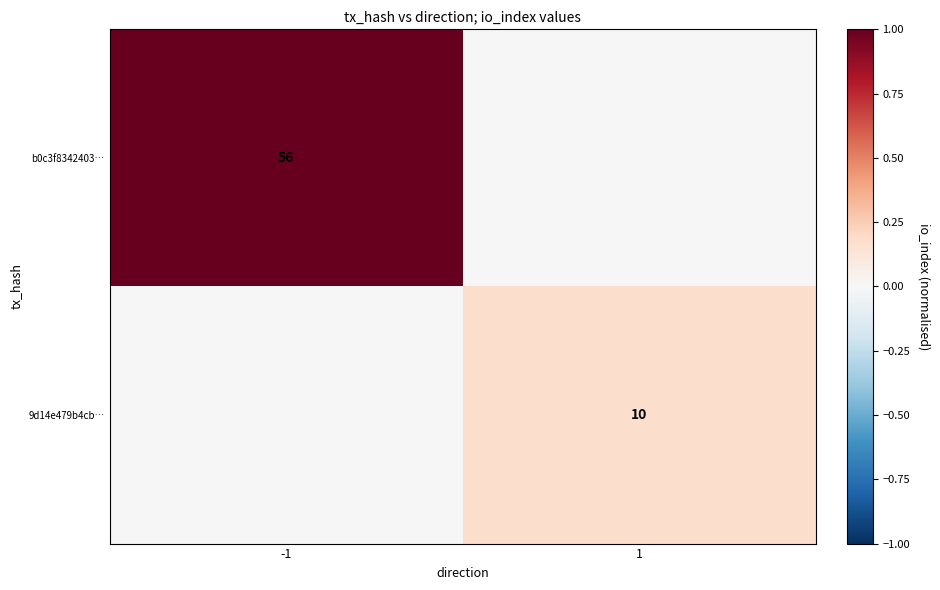

True or false: 9d14e479b4cb… has a value of 17 at 1.

False